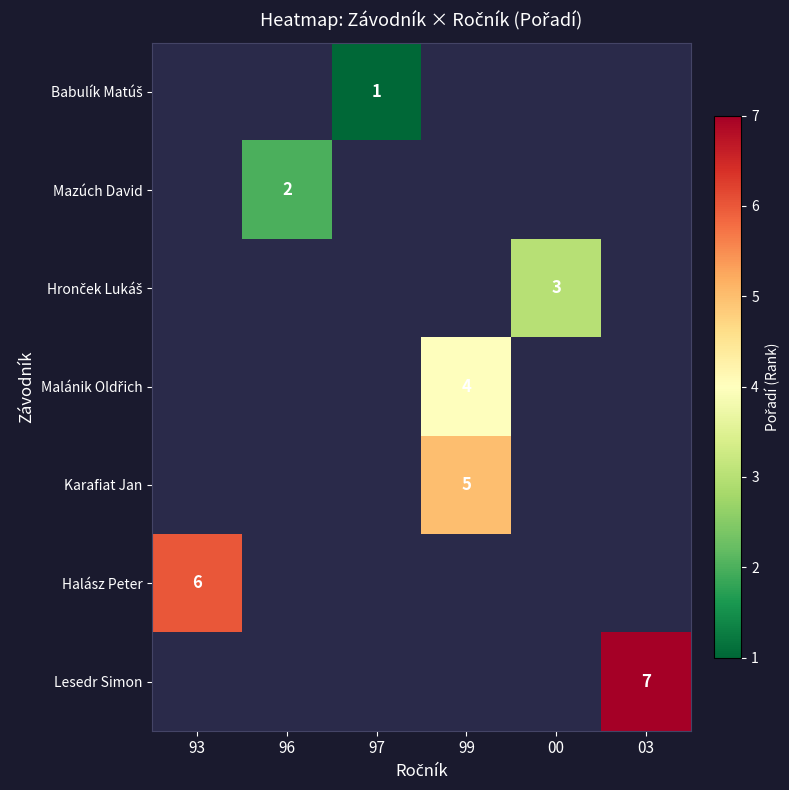

True or false: Lesedr Simon has a value of 1.5 at 03.

False